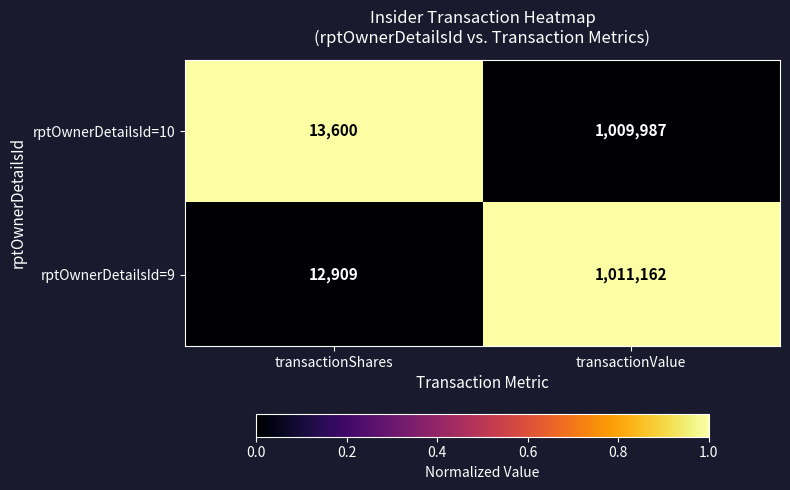

What is the spread (max minus min) of values at transactionShares?

691